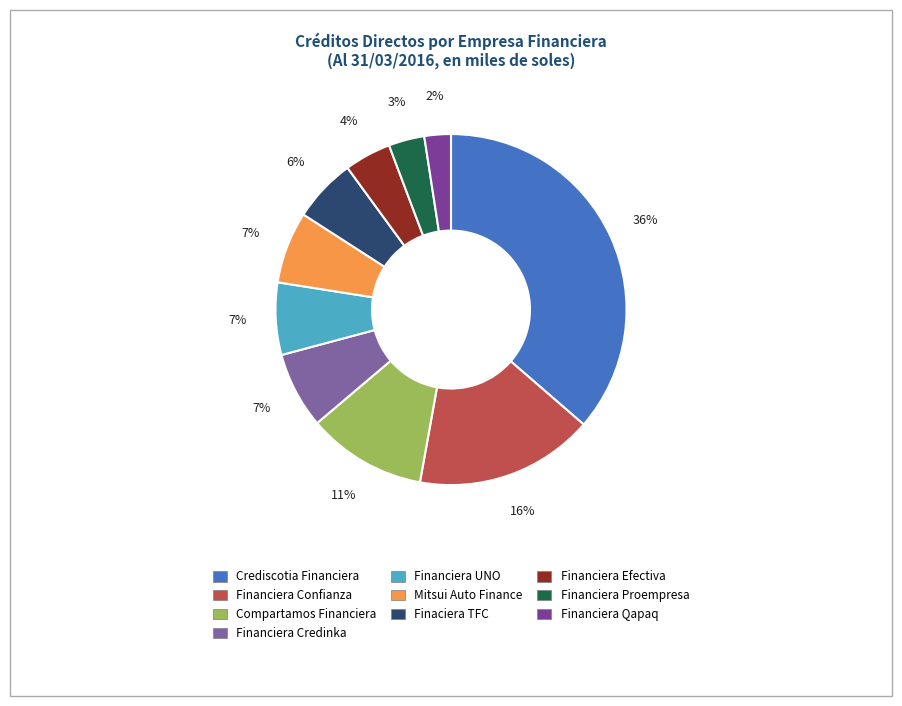

Count the number of slices in the pie.

10